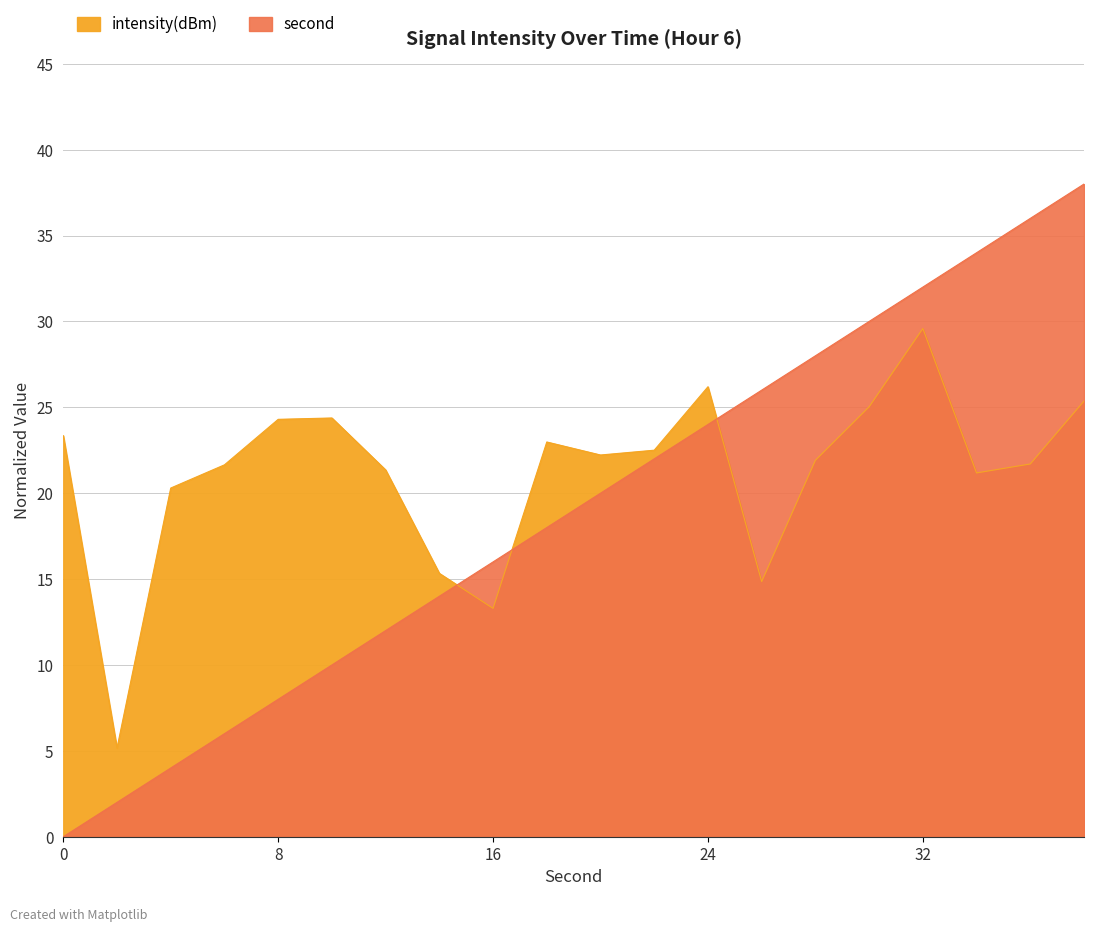

Between 18 and 28, which is larger?

18